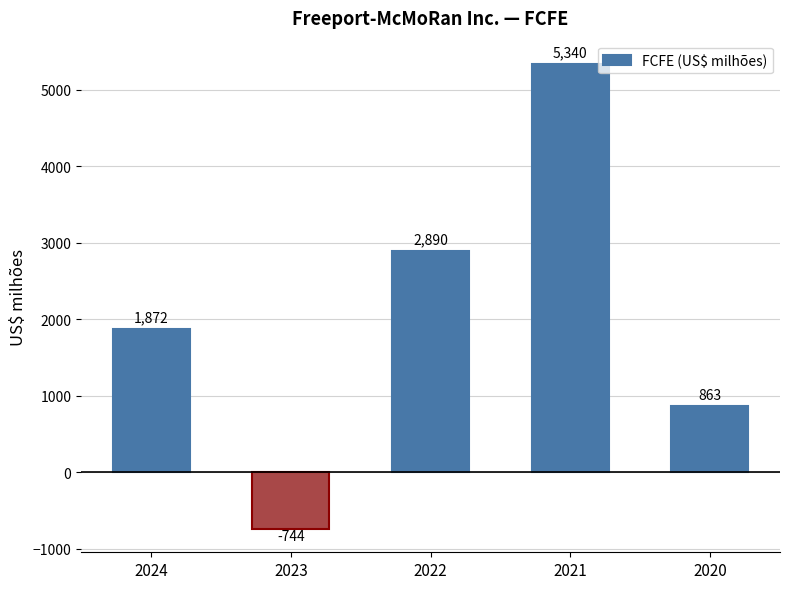

Reading left to right, transcribe all the data shown in this chart.

2024=1872	2023=-744	2022=2890	2021=5340	2020=863